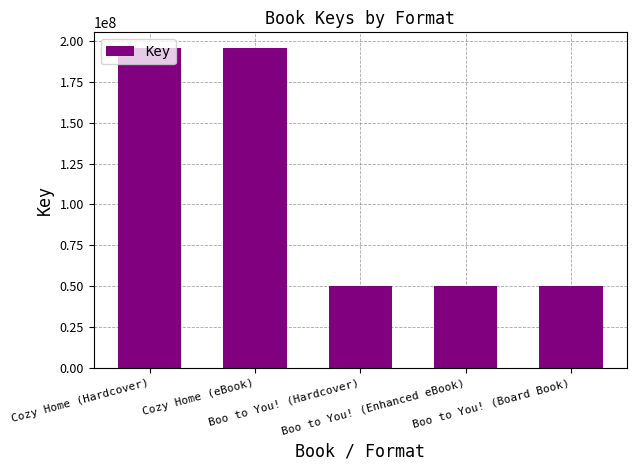

Read the value at Boo to You! (Hardcover), to the nearest 10.

49980030